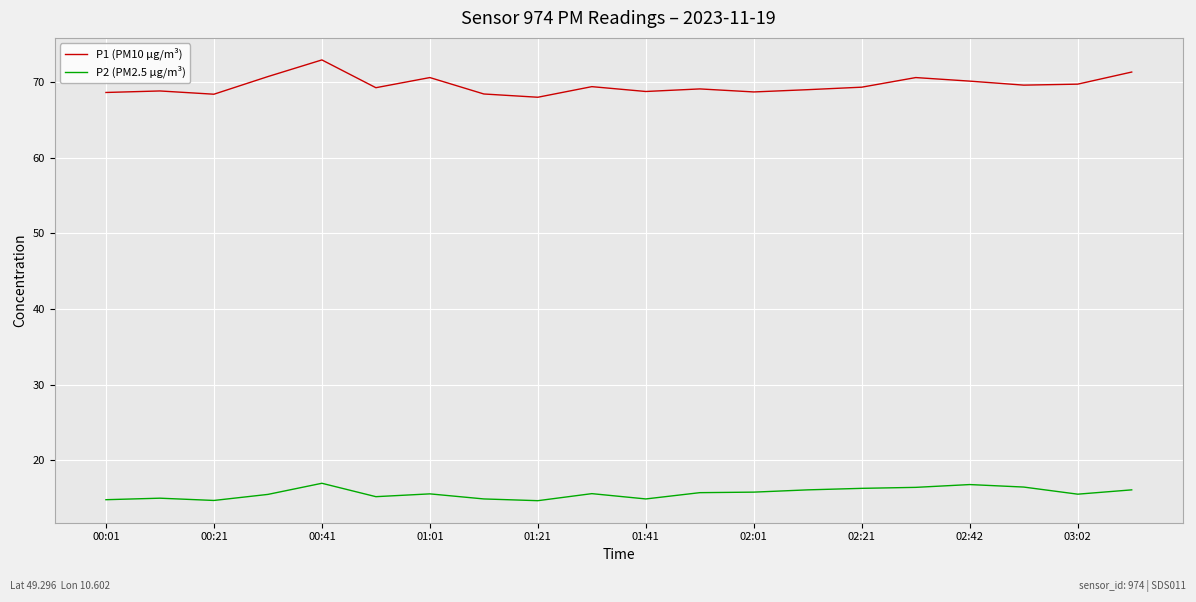

What is the maximum value shown in the chart?

72.9